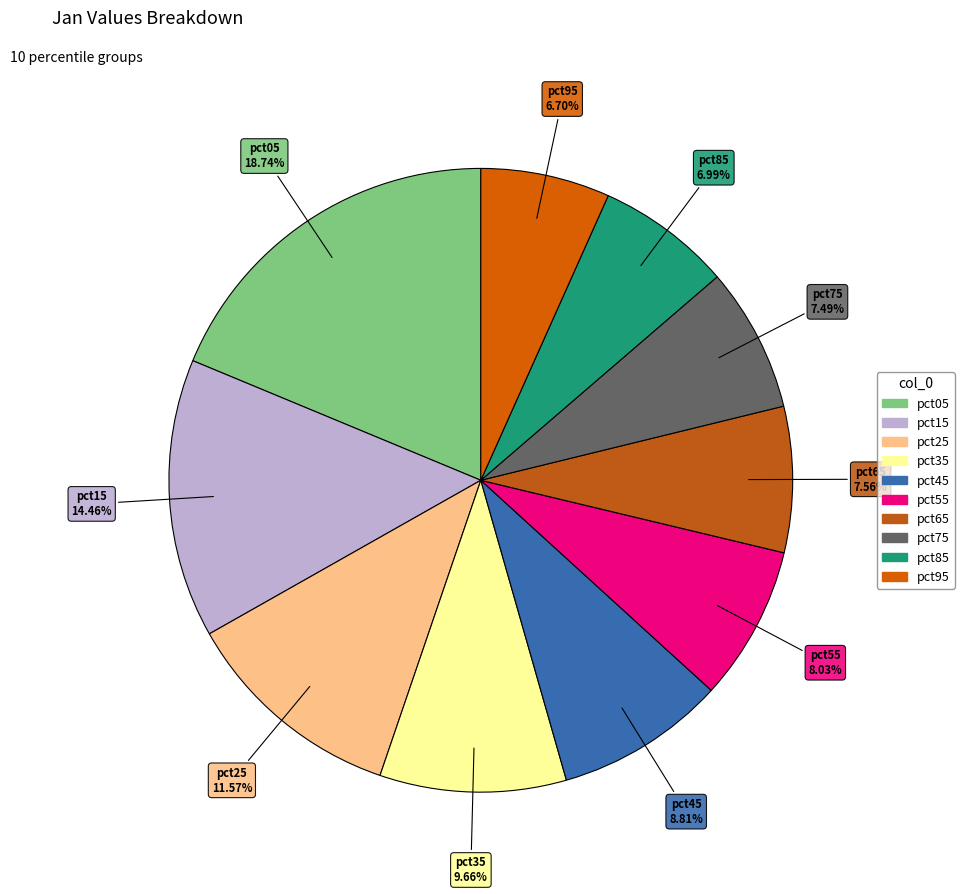

Is there any slice that represents more than half of the pie?

No